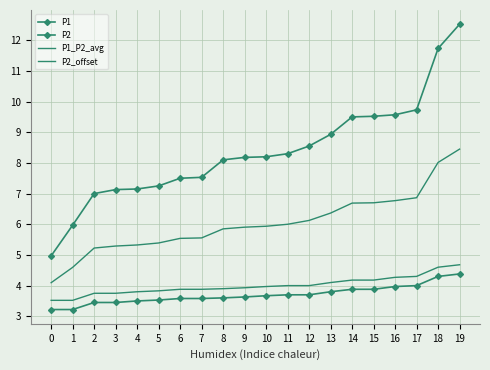

List the labels in order of P2 value, largest first.

19, 18, 17, 16, 14, 15, 13, 11, 12, 10, 9, 8, 6, 7, 5, 4, 2, 3, 0, 1